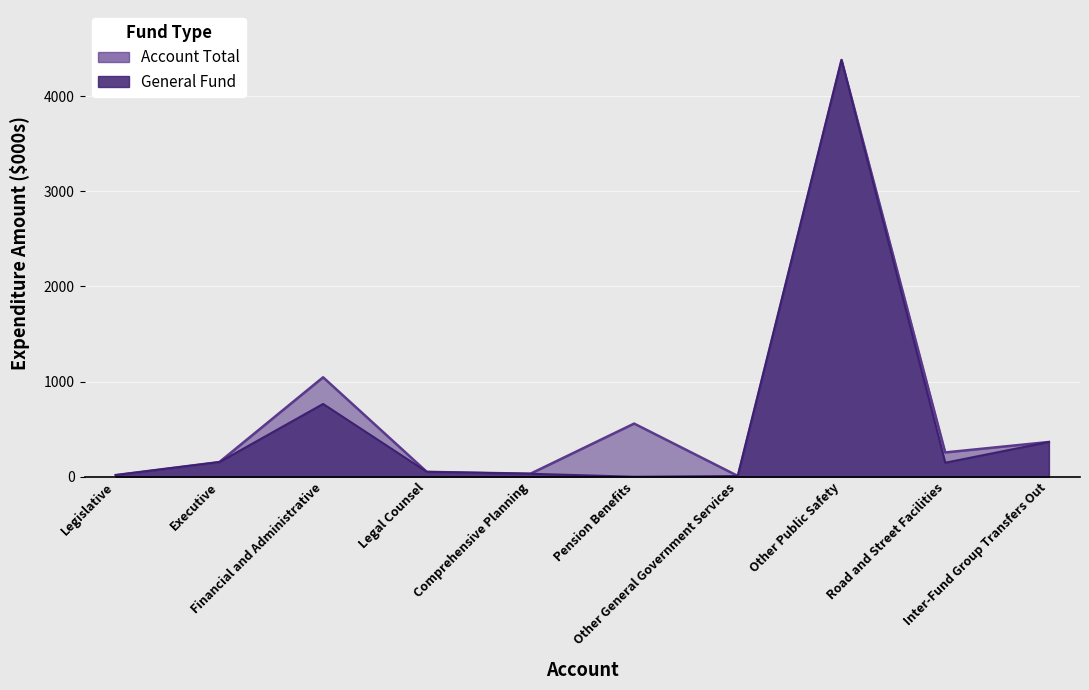

Rank the series by their average value, from lowest to highest.

General, Account Total